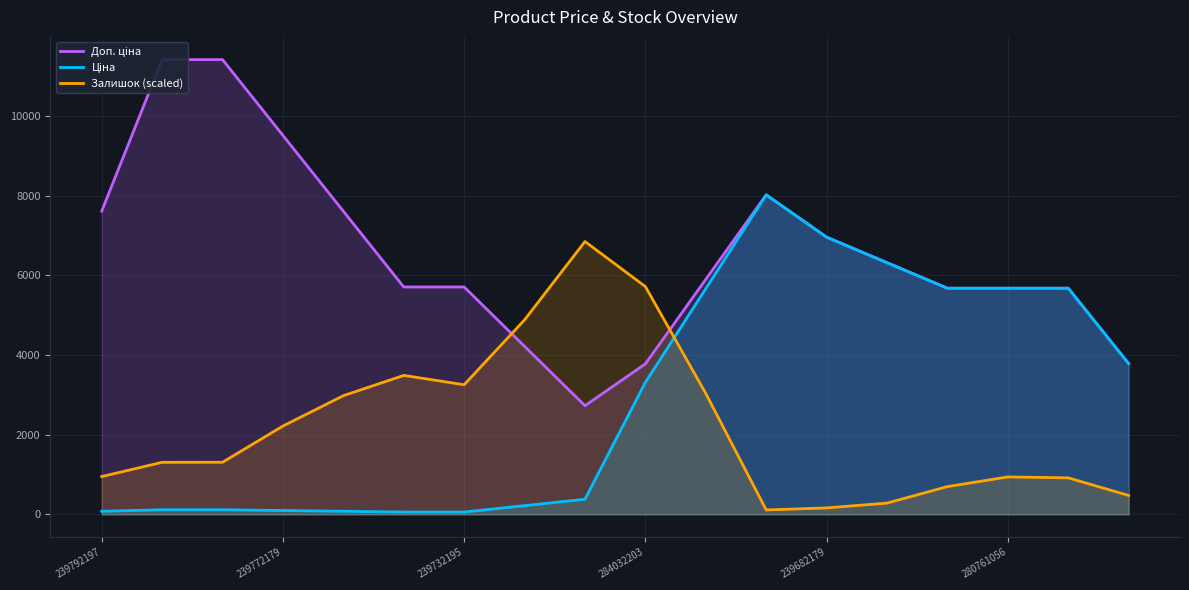

Is it true that Залишок (scaled) equals 975.0 at 239732195?

False